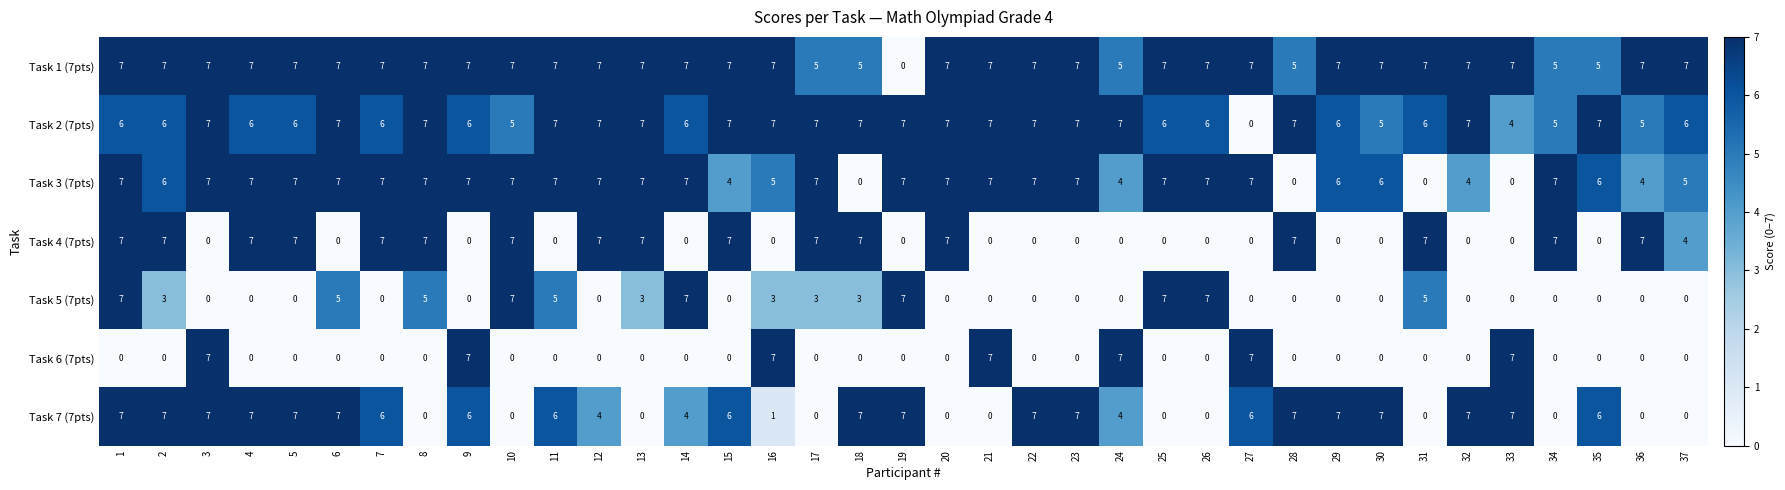

What is the difference between the maximum and minimum values in the Task 1 (7pts) series?

7